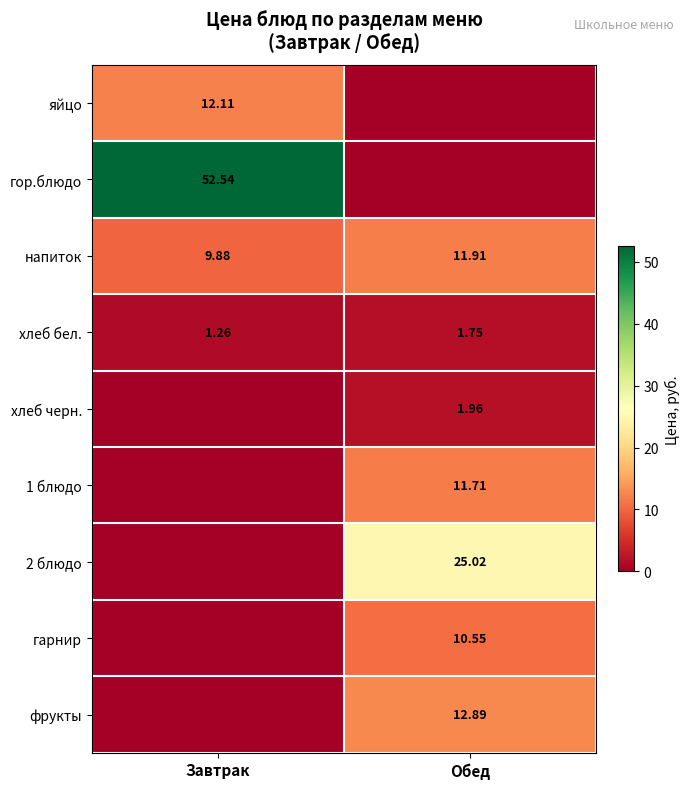

At which label does напиток reach its minimum?

Завтрак